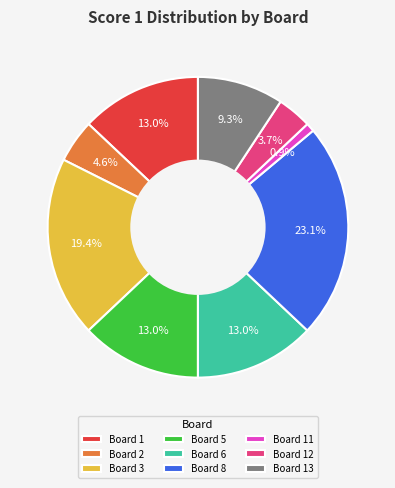

Is Board 2 the majority of the pie?

No